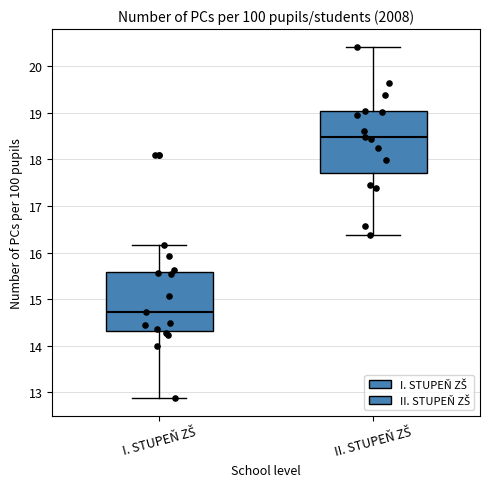

Where does the median line of the box for I. STUPEŇ ZŠ sit on the y-axis? The values are not printed on the chart, so give them approximately, as read against the axis.

14.7